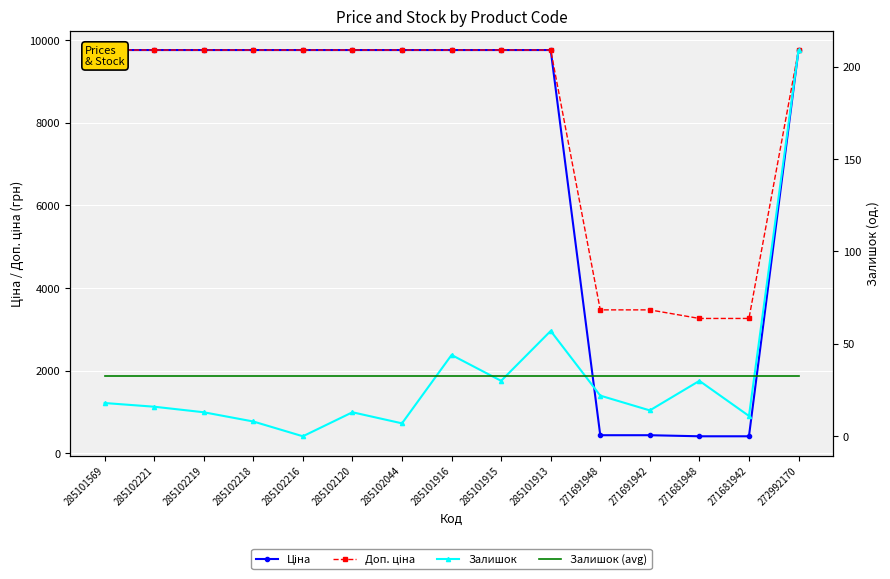

The Доп. ціна series shows 9764.4 at 272992170. True or false?

True